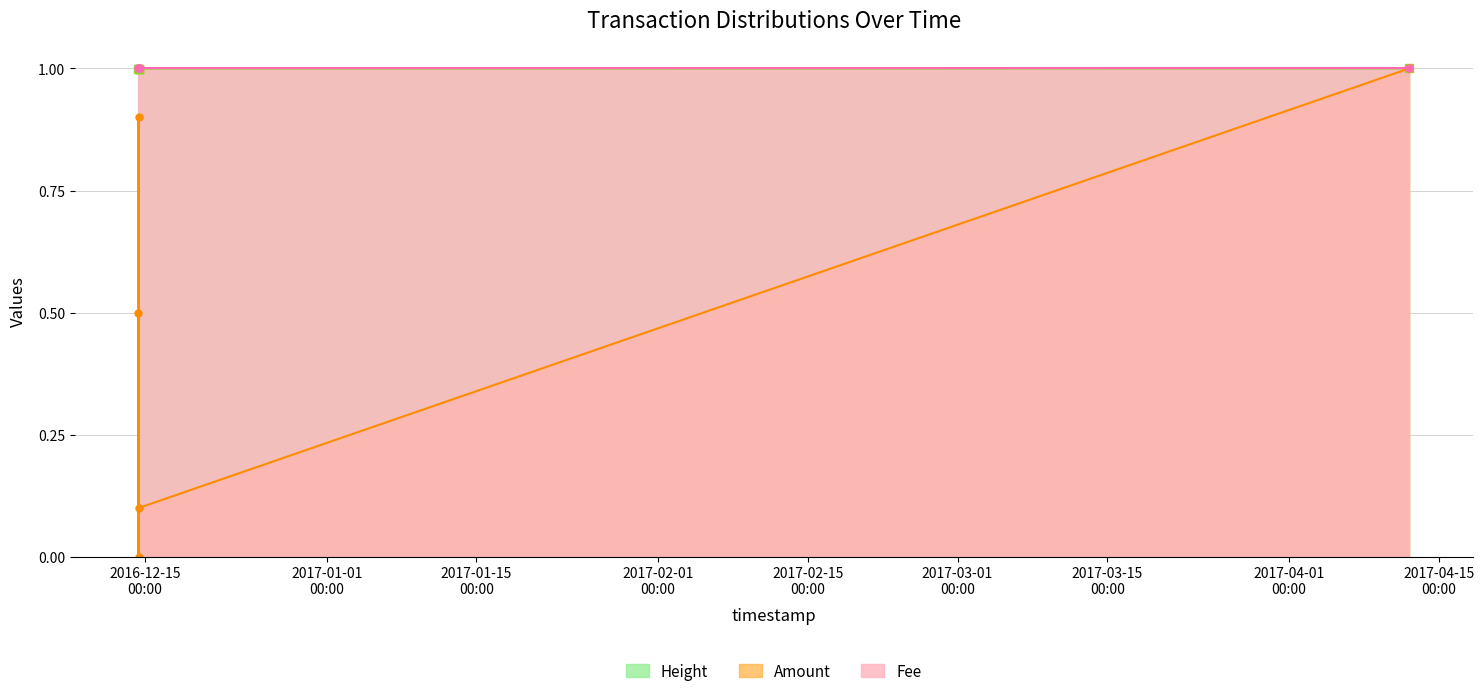

The value of Height_norm at 2016-12-14 09:47:43 is 1.4. True or false?

False